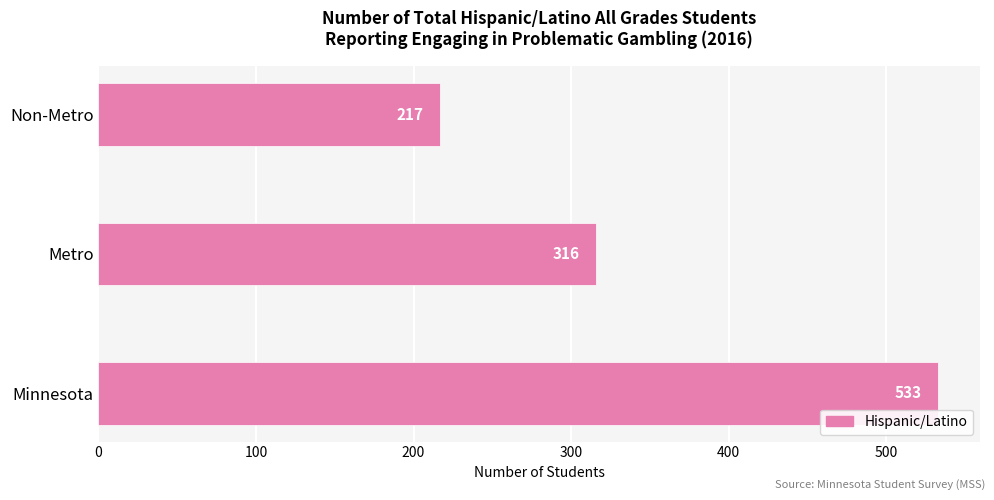

Reading bottom to top, transcribe all the data shown in this chart.

533	316	217